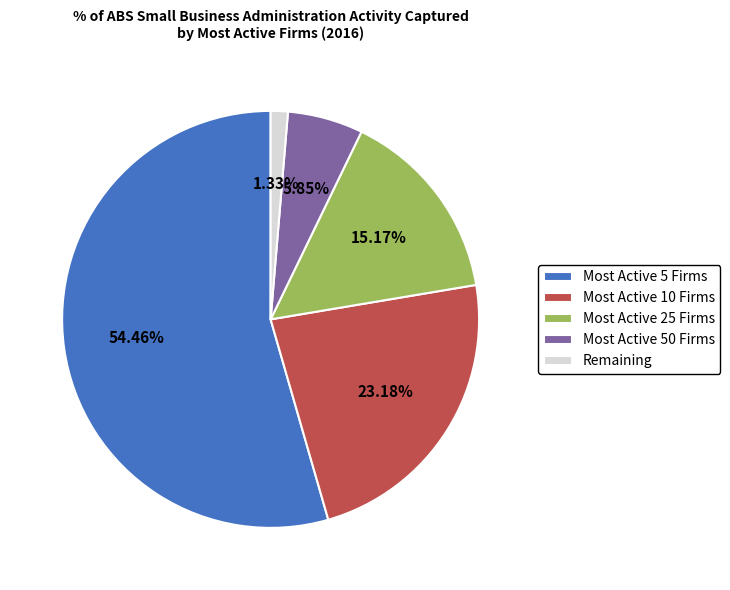

Is Most Active 50 Firms the majority of the pie?

No